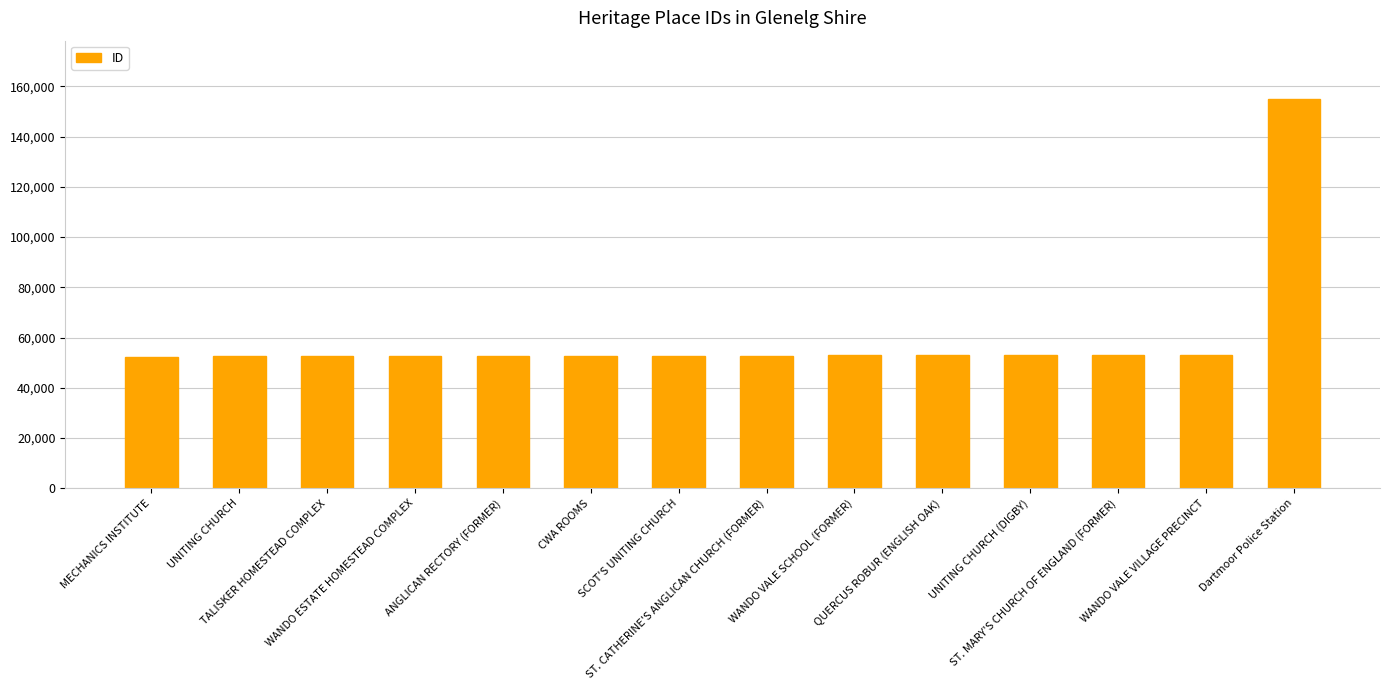

What is the greatest value displayed?

154990